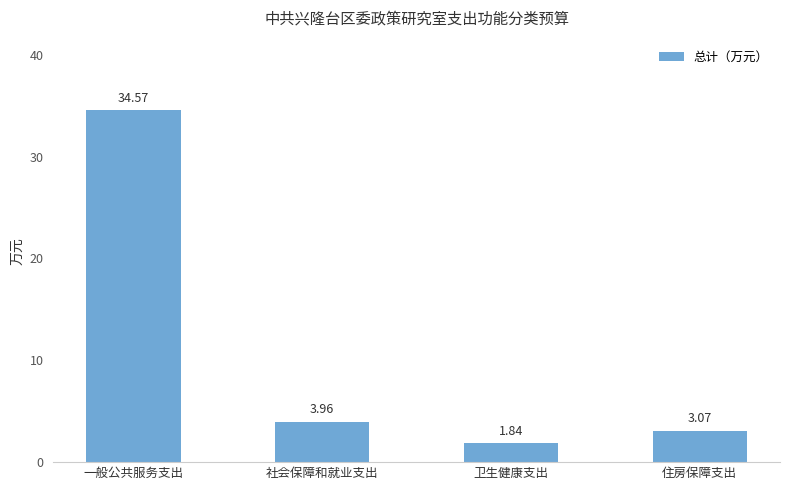

List the labels in order of value, largest first.

一般公共服务支出, 社会保障和就业支出, 住房保障支出, 卫生健康支出